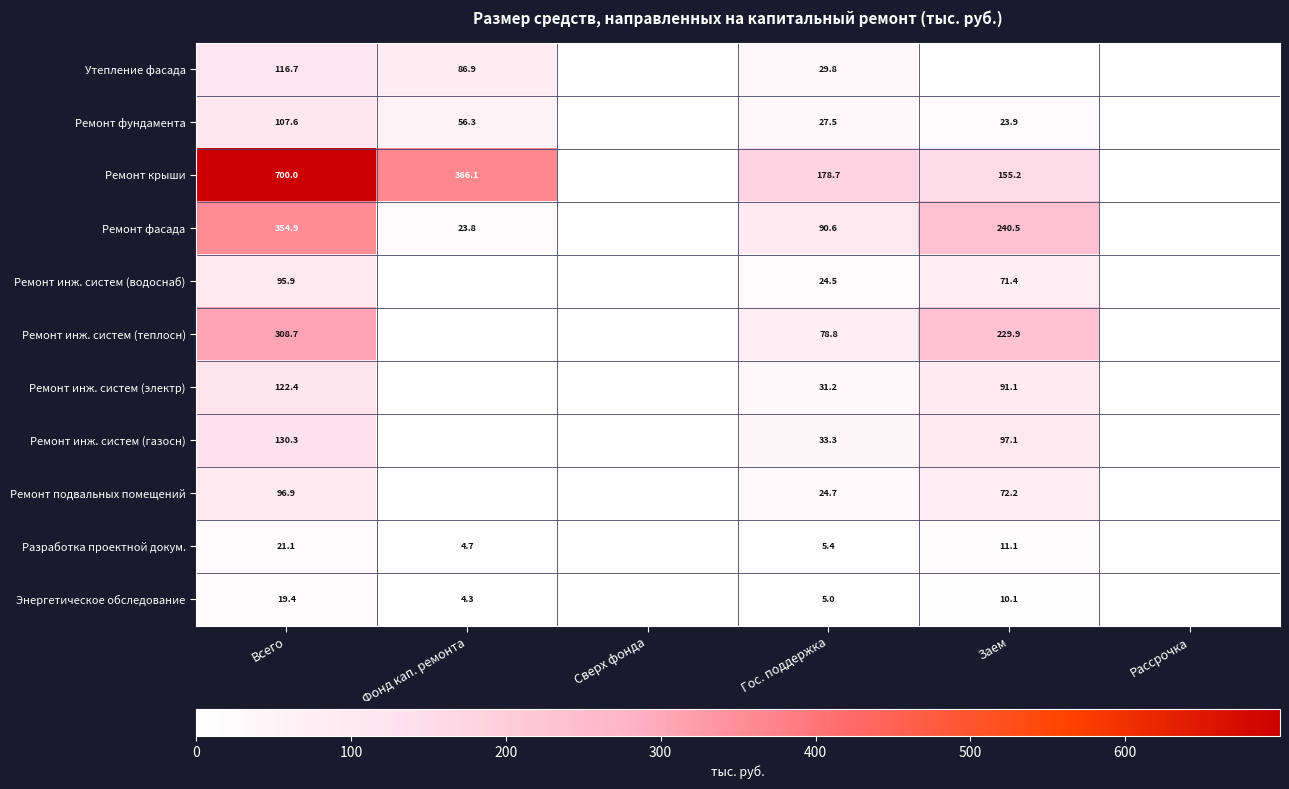

The value of Ремонт инж. систем (электр) at Всего is 122.4. True or false?

True